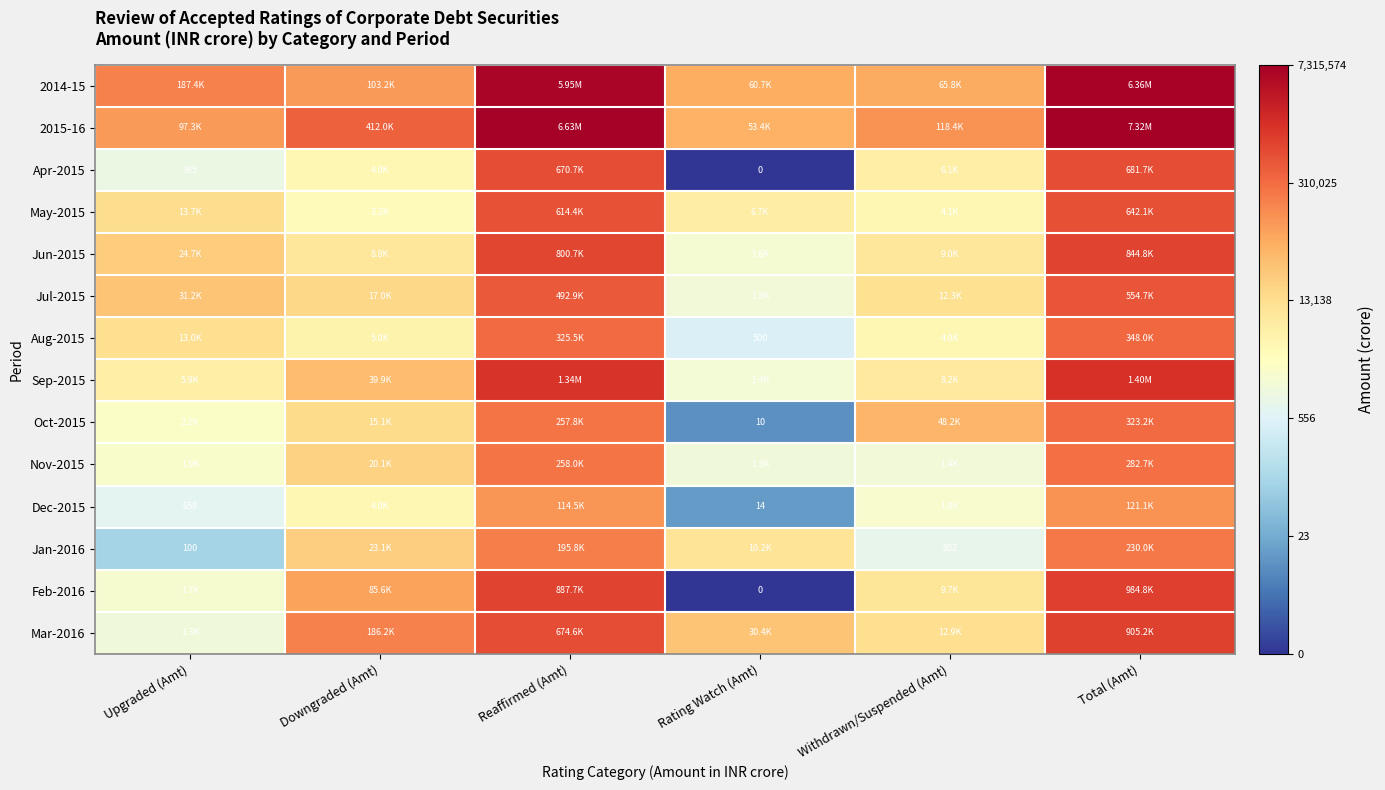

Which has a higher value, Downgraded (Amt) or Rating Watch (Amt)?

Downgraded (Amt)